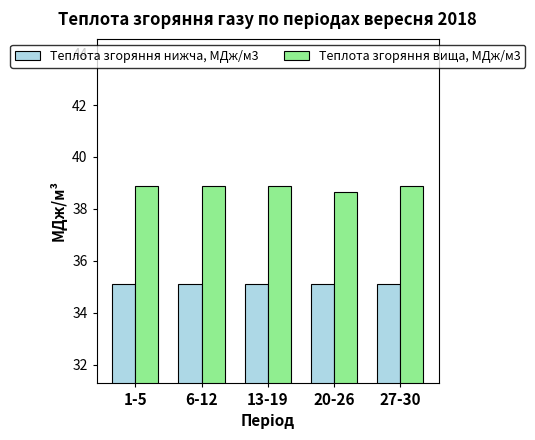

List the series in order of their overall mean, highest first.

Теплота згоряння вища, МДж/м3, Теплота згоряння нижча, МДж/м3